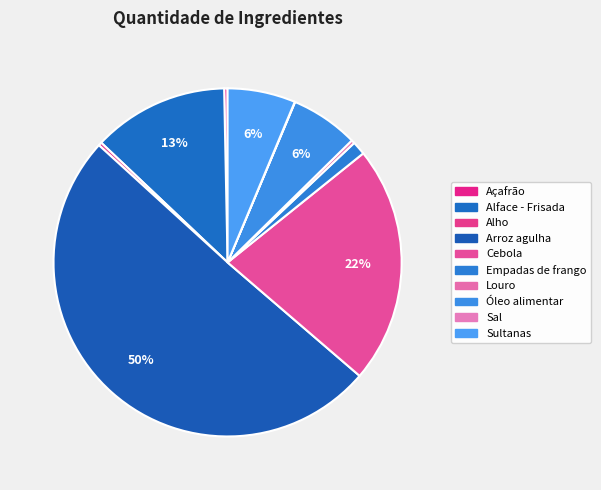

Which has a higher value, Açafrão or Alho?

Açafrão